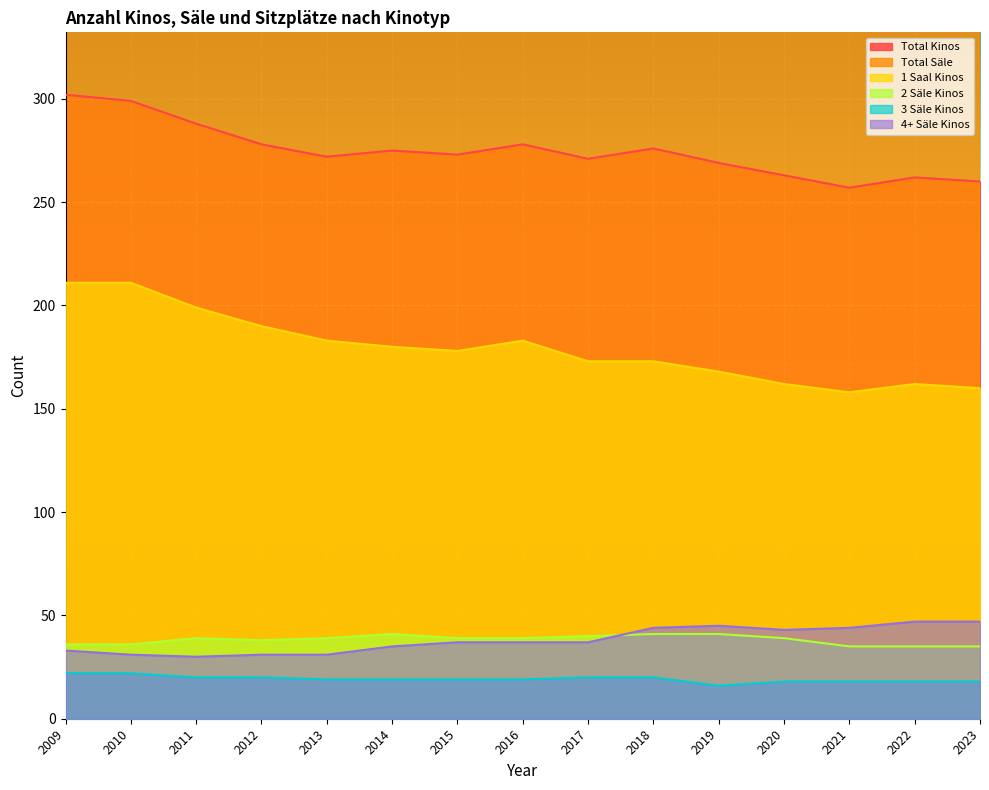

The value of 1 Saal Kinos at 2019 is 224. True or false?

False